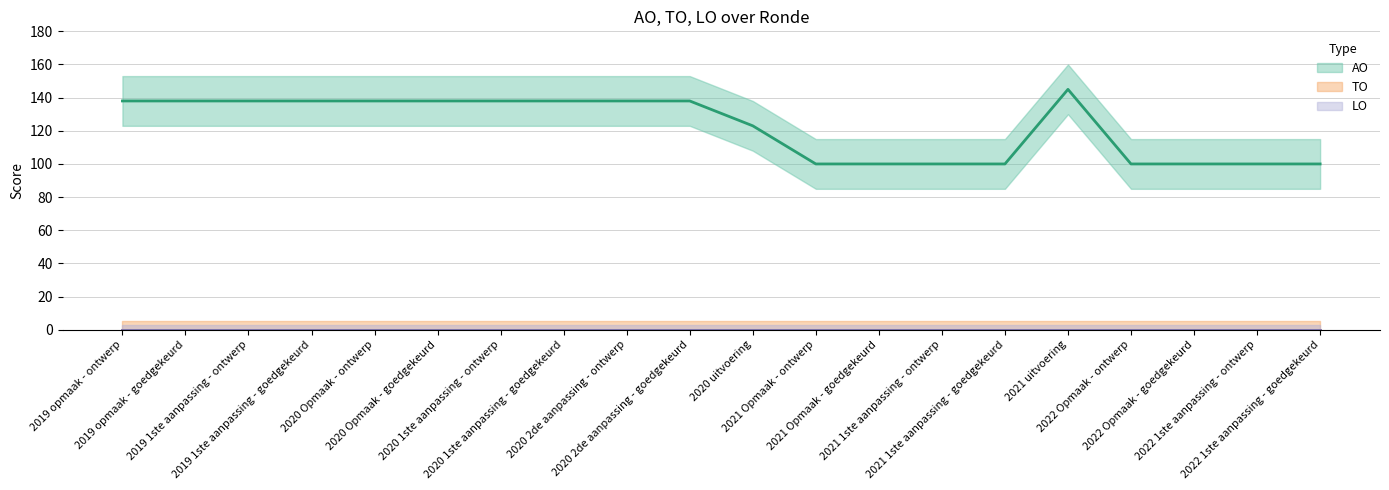

Reading left to right, what are all the values shown in this chart?

AO: 2019 opmaak - ontwerp=138	2019 opmaak - goedgekeurd=138	2019 1ste aanpassing - ontwerp=138	2019 1ste aanpassing - goedgekeurd=138	2020 Opmaak - ontwerp=138	2020 Opmaak - goedgekeurd=138	2020 1ste aanpassing - ontwerp=138	2020 1ste aanpassing - goedgekeurd=138	2020 2de aanpassing - ontwerp=138	2020 2de aanpassing - goedgekeurd=138	2020 uitvoering=123	2021 Opmaak - ontwerp=100	2021 Opmaak - goedgekeurd=100	2021 1ste aanpassing - ontwerp=100	2021 1ste aanpassing - goedgekeurd=100	2021 uitvoering=145	2022 Opmaak - ontwerp=100	2022 Opmaak - goedgekeurd=100	2022 1ste aanpassing - ontwerp=100	2022 1ste aanpassing - goedgekeurd=100
TO: 2019 opmaak - ontwerp=0	2019 opmaak - goedgekeurd=0	2019 1ste aanpassing - ontwerp=0	2019 1ste aanpassing - goedgekeurd=0	2020 Opmaak - ontwerp=0	2020 Opmaak - goedgekeurd=0	2020 1ste aanpassing - ontwerp=0	2020 1ste aanpassing - goedgekeurd=0	2020 2de aanpassing - ontwerp=0	2020 2de aanpassing - goedgekeurd=0	2020 uitvoering=0	2021 Opmaak - ontwerp=0	2021 Opmaak - goedgekeurd=0	2021 1ste aanpassing - ontwerp=0	2021 1ste aanpassing - goedgekeurd=0	2021 uitvoering=0	2022 Opmaak - ontwerp=0	2022 Opmaak - goedgekeurd=0	2022 1ste aanpassing - ontwerp=0	2022 1ste aanpassing - goedgekeurd=0
LO: 2019 opmaak - ontwerp=0	2019 opmaak - goedgekeurd=0	2019 1ste aanpassing - ontwerp=0	2019 1ste aanpassing - goedgekeurd=0	2020 Opmaak - ontwerp=0	2020 Opmaak - goedgekeurd=0	2020 1ste aanpassing - ontwerp=0	2020 1ste aanpassing - goedgekeurd=0	2020 2de aanpassing - ontwerp=0	2020 2de aanpassing - goedgekeurd=0	2020 uitvoering=0	2021 Opmaak - ontwerp=0	2021 Opmaak - goedgekeurd=0	2021 1ste aanpassing - ontwerp=0	2021 1ste aanpassing - goedgekeurd=0	2021 uitvoering=0	2022 Opmaak - ontwerp=0	2022 Opmaak - goedgekeurd=0	2022 1ste aanpassing - ontwerp=0	2022 1ste aanpassing - goedgekeurd=0